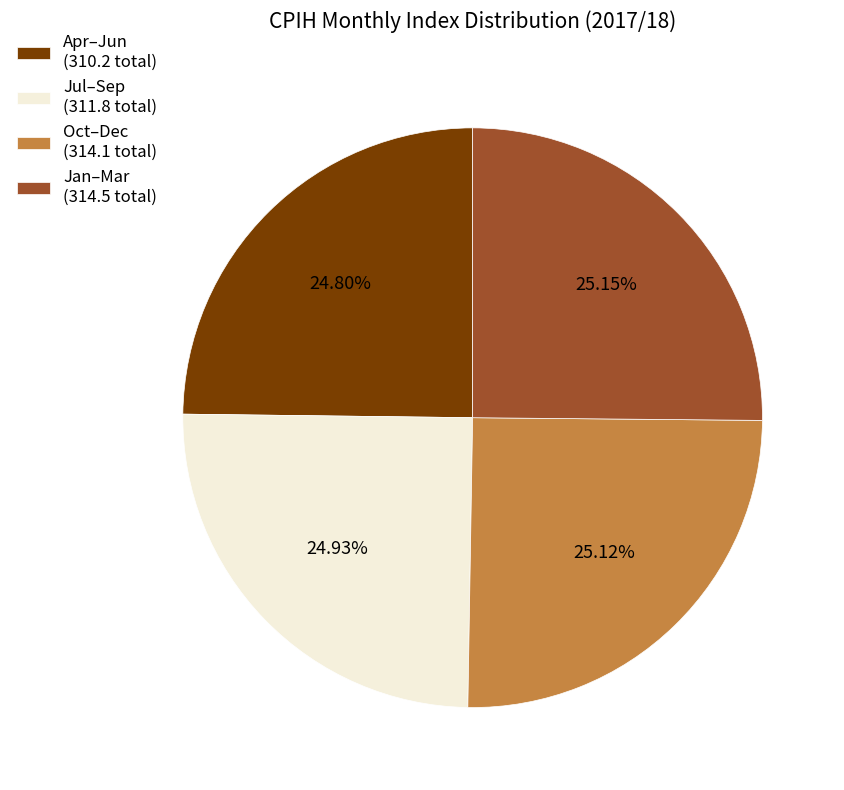

Is there a majority slice in this chart?

No